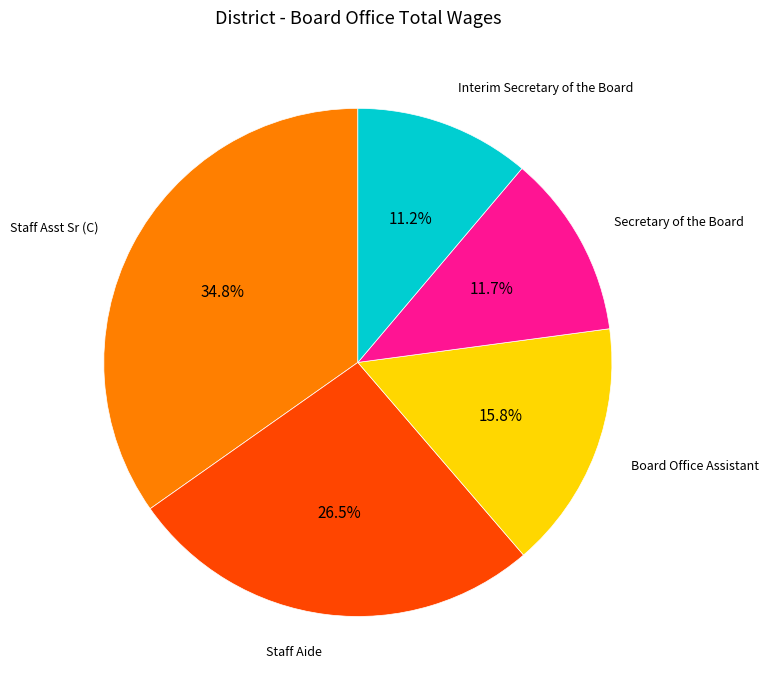

Does any single category account for the majority?

No